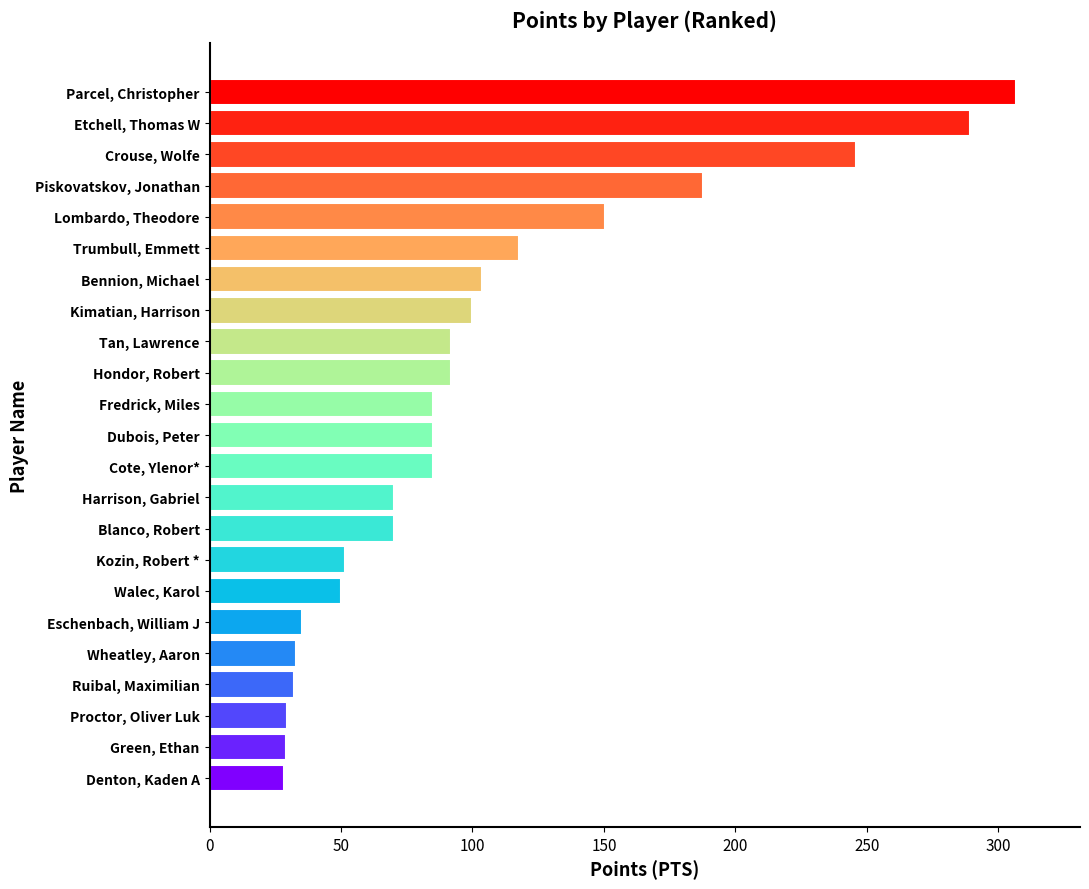

What is the approximate value at Etchell, Thomas W?

289.0